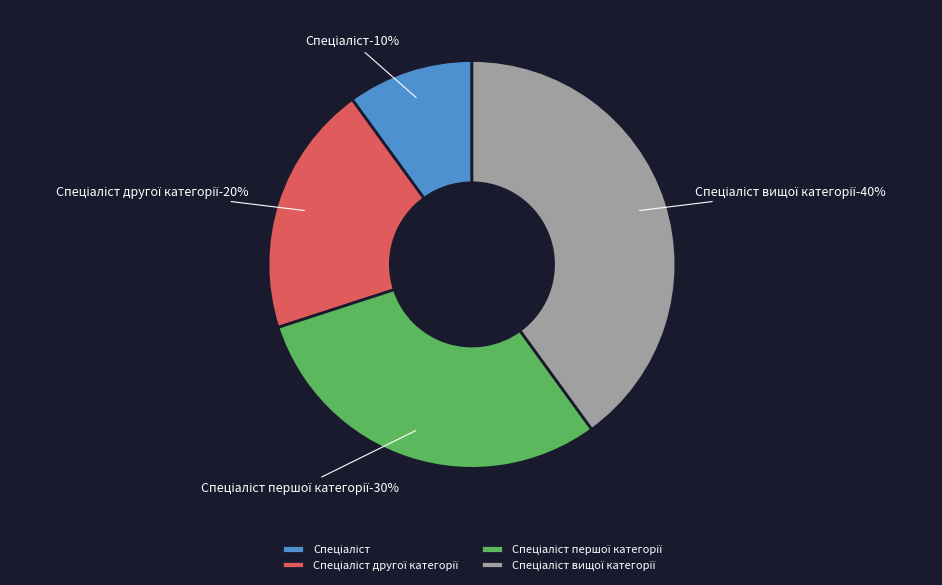

Count the number of slices in the pie.

4